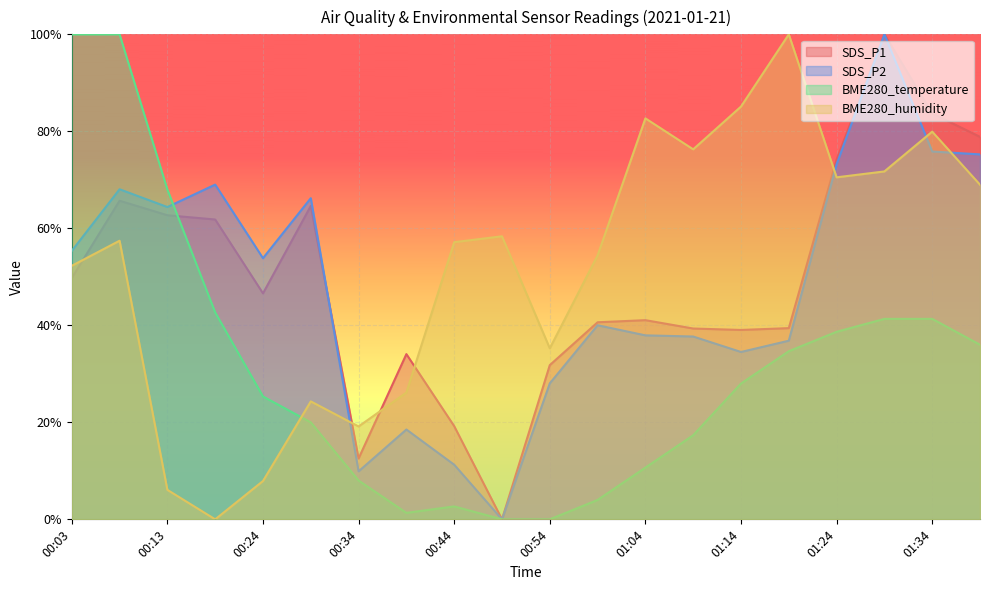

At 00:13, list the series in order from largest to smallest.

BME280_temperature, SDS_P2, SDS_P1, BME280_humidity